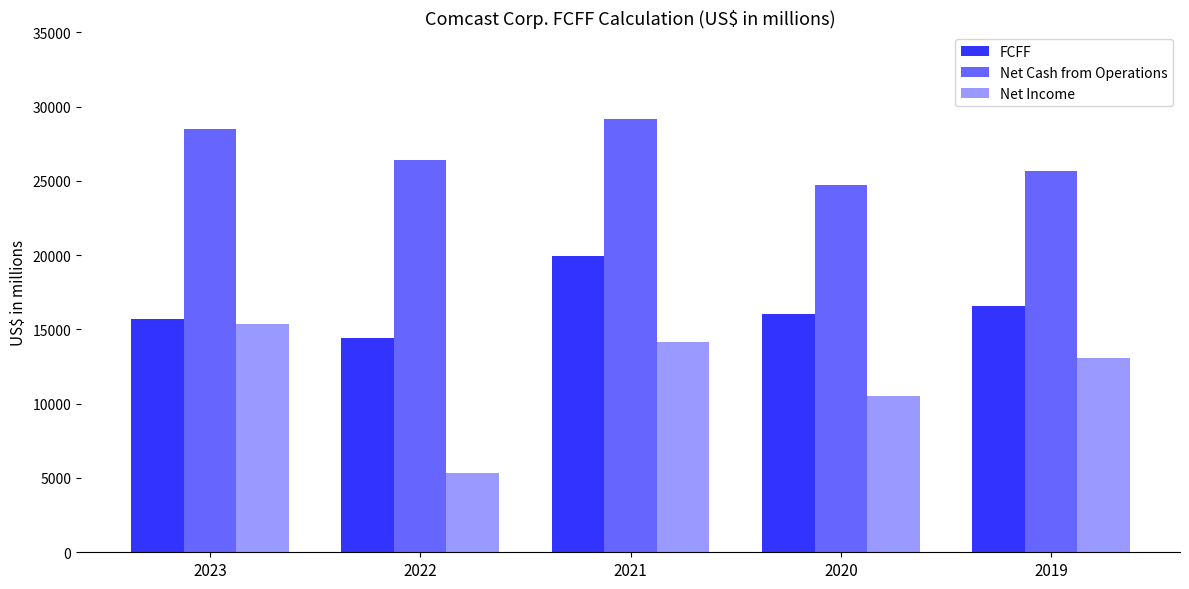

What is the highest value of the Net Income series?

15388